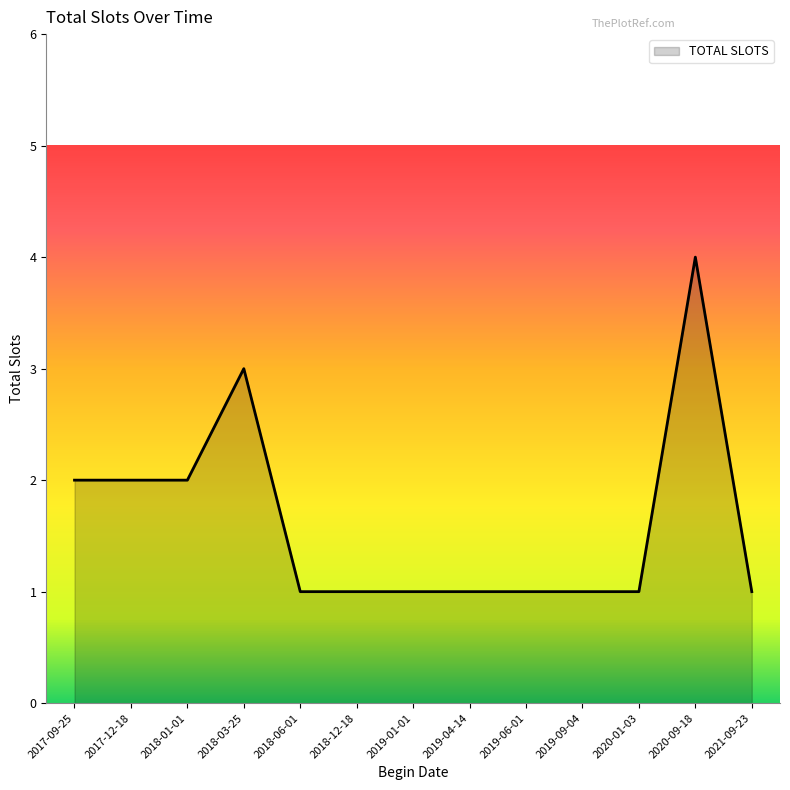

True or false: the data shows 3 at 2017-09-25.

False